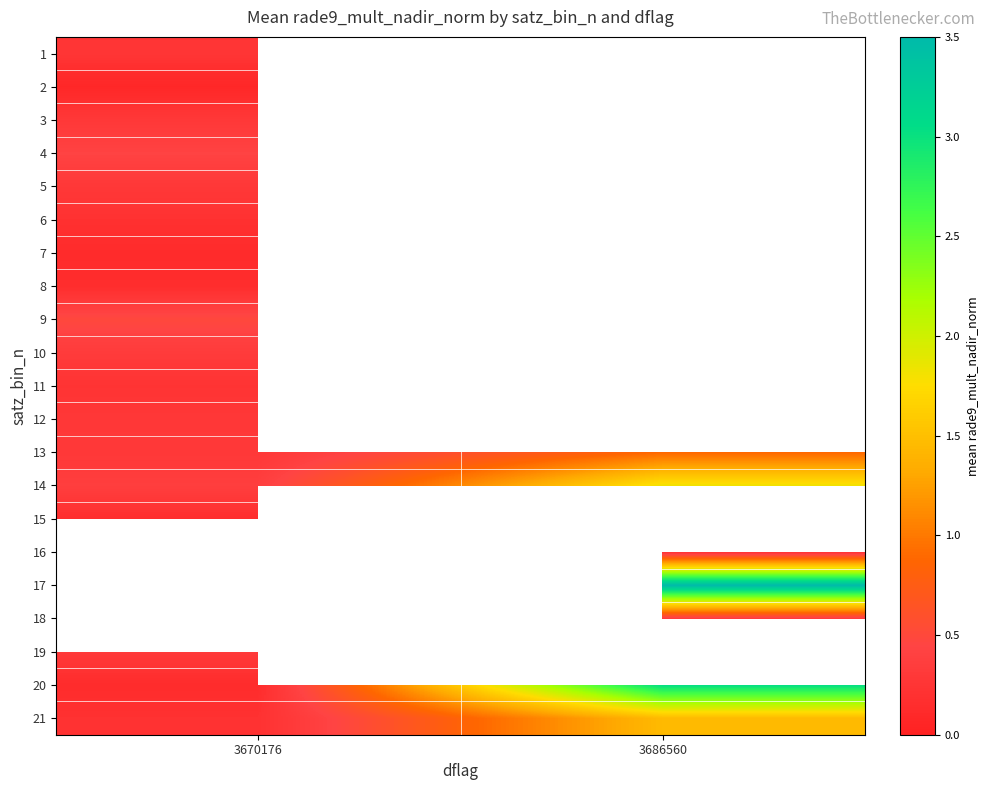

How many data points does each series have?

2